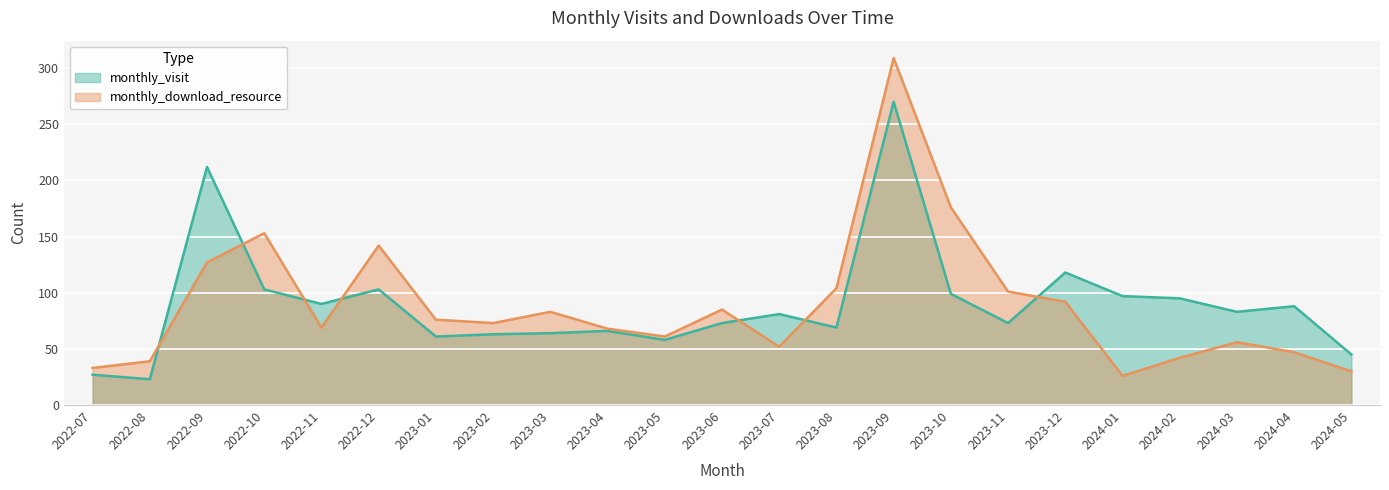

After their last crossing, which series has the higher values: monthly_download_resource or monthly_visit?

monthly_visit